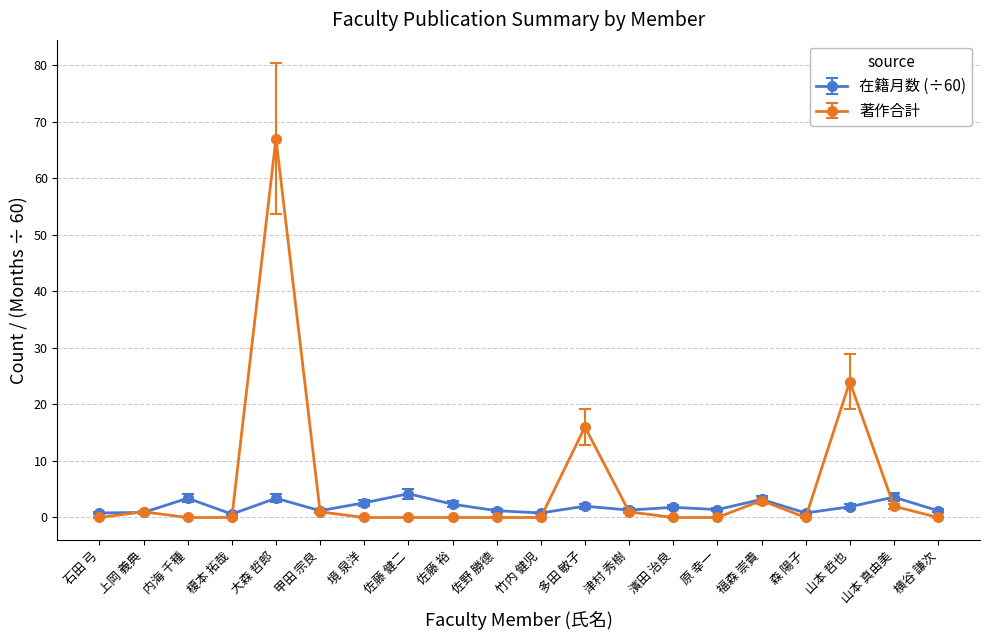

What is the difference between the 著作合計 values at 山本 真由美 and 甲田 宗良?

1.0